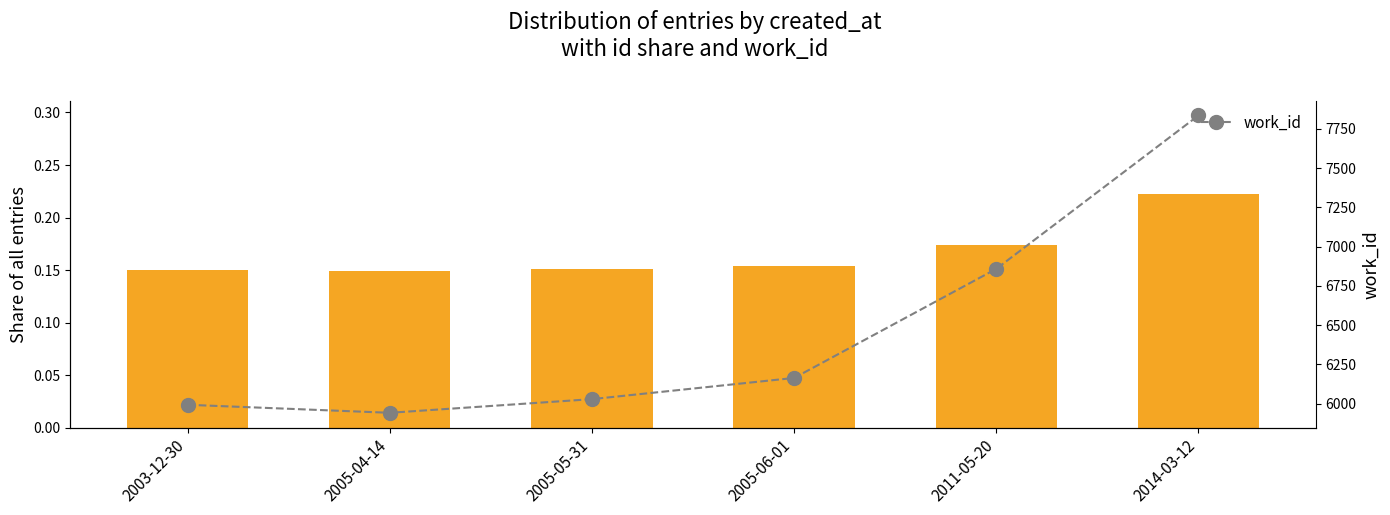

What is the spread (max minus min) of values at 2005-05-31?

6027.8